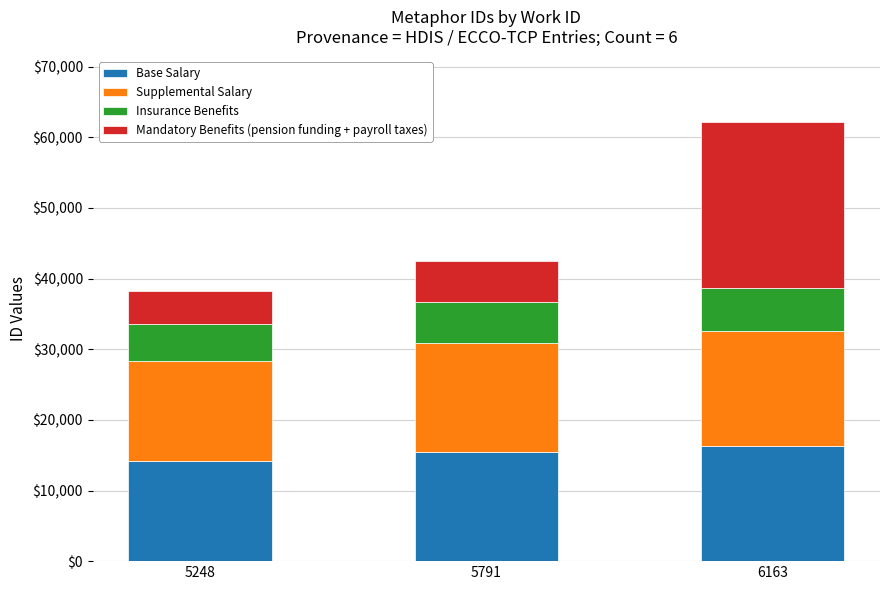

Reading left to right, list the values for the Base Salary series.

5248=14137	5791=15447	6163=16274